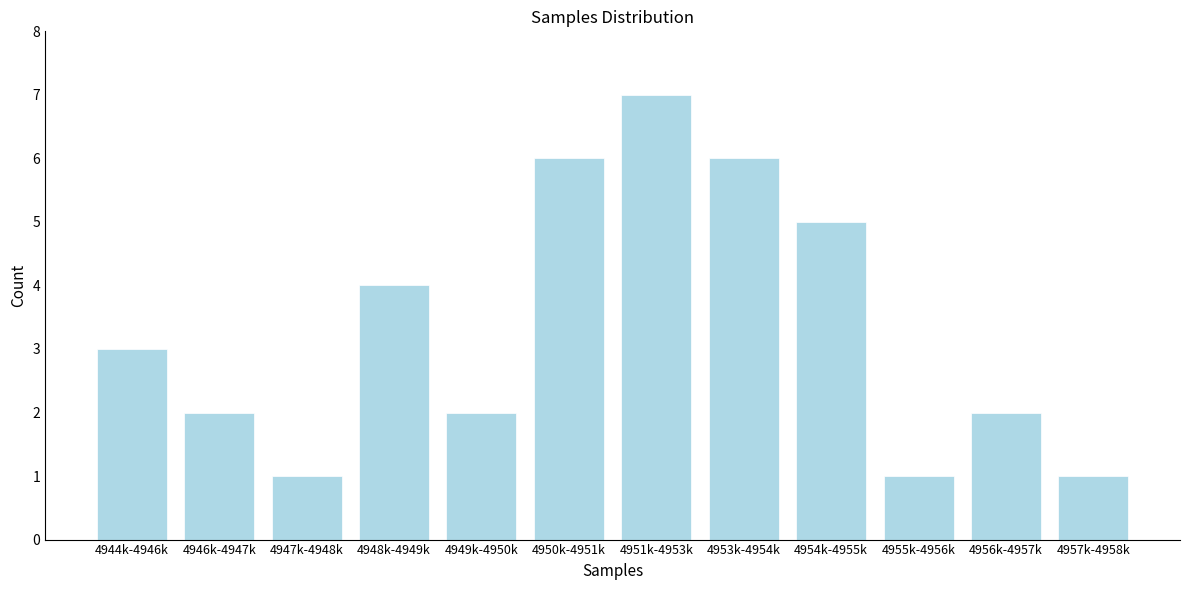

Reading left to right, what are all the values shown in this chart?

4944k-4946k=3	4946k-4947k=2	4947k-4948k=1	4948k-4949k=4	4949k-4950k=2	4950k-4951k=6	4951k-4953k=7	4953k-4954k=6	4954k-4955k=5	4955k-4956k=1	4956k-4957k=2	4957k-4958k=1